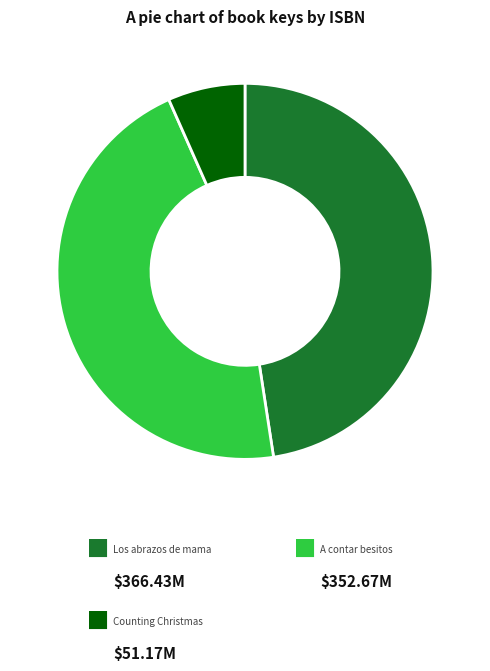

Is there a majority slice in this chart?

No